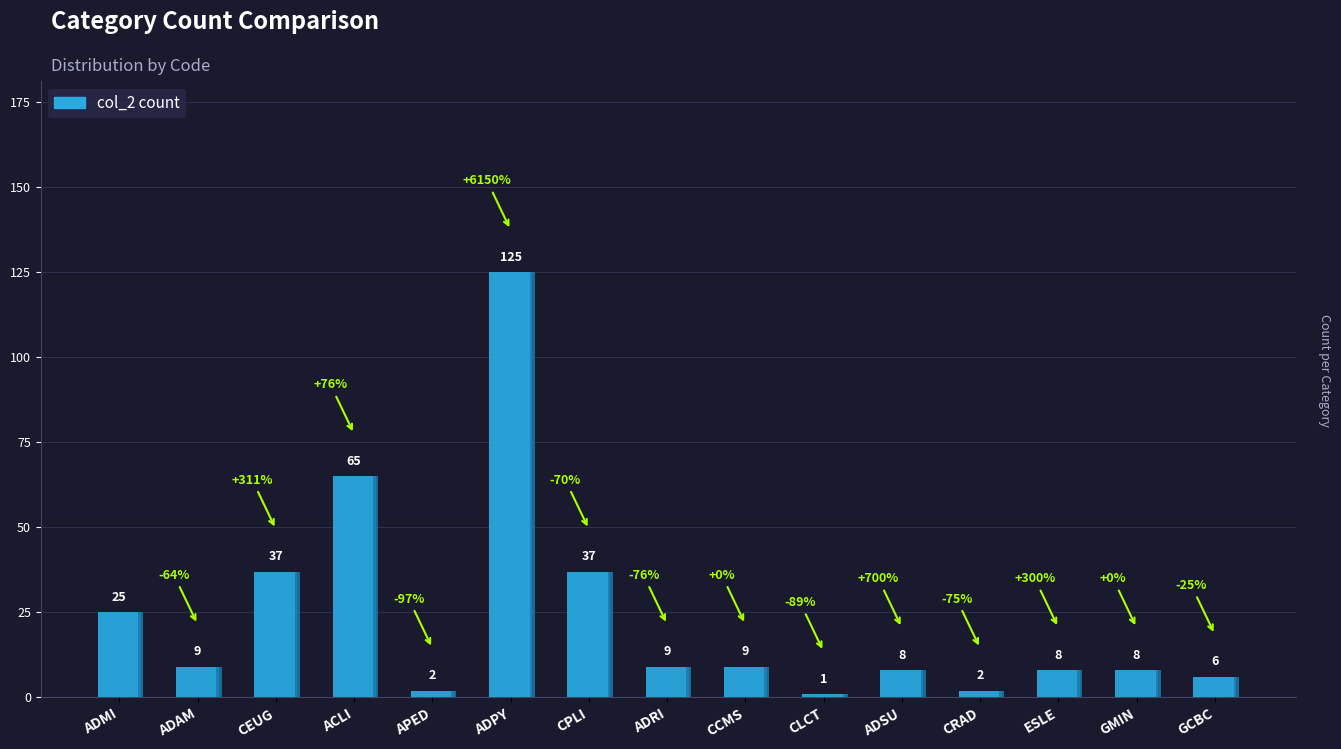

What is the sum of all values?

351